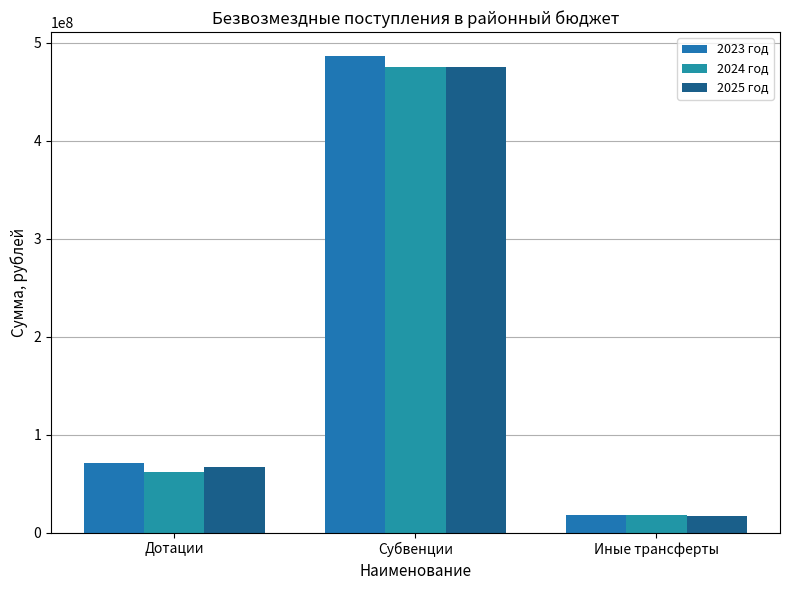

Rank the categories by 2025 год value from lowest to highest.

Иные трансферты, Дотации, Субвенции